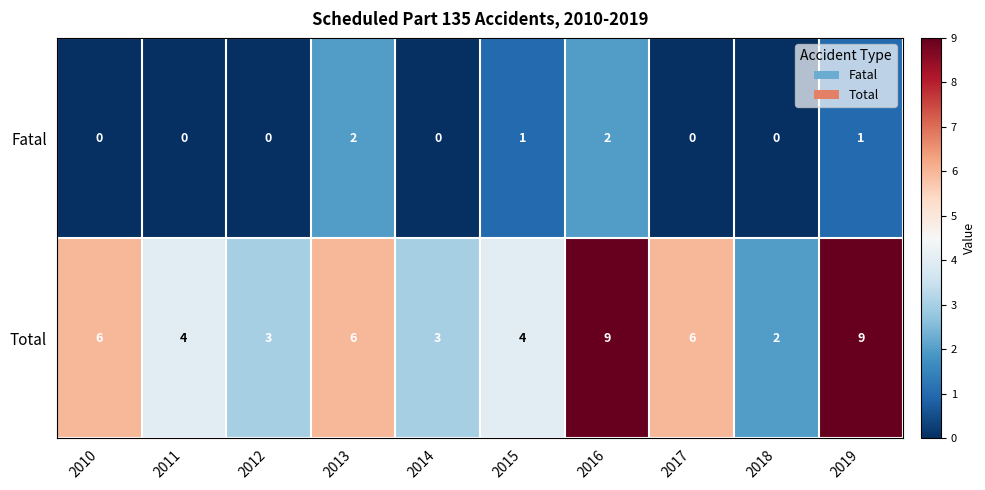

What is the total value across all series at 2010?

6